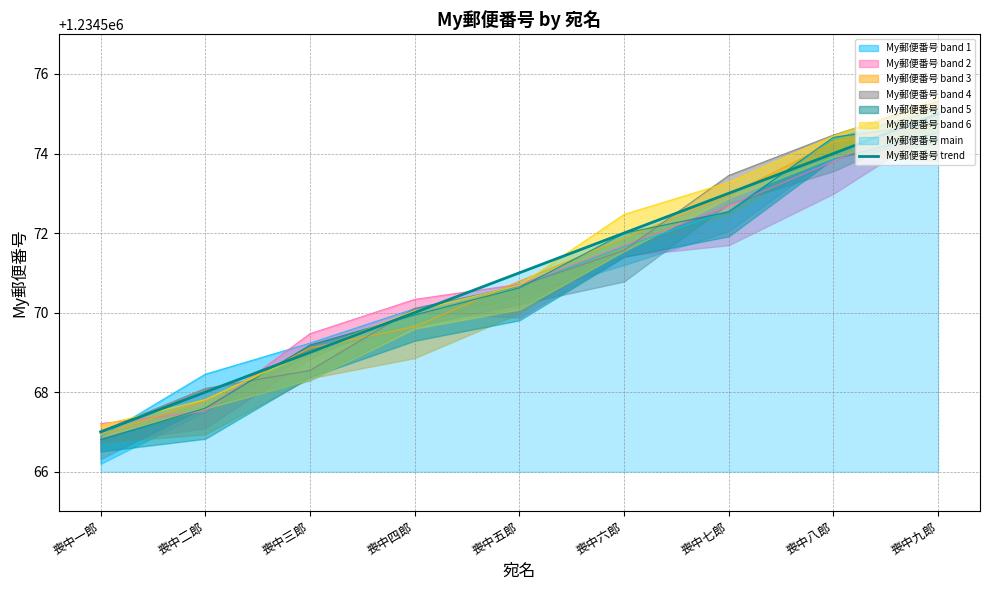

How many values are between 1234569 and 1234573?

5